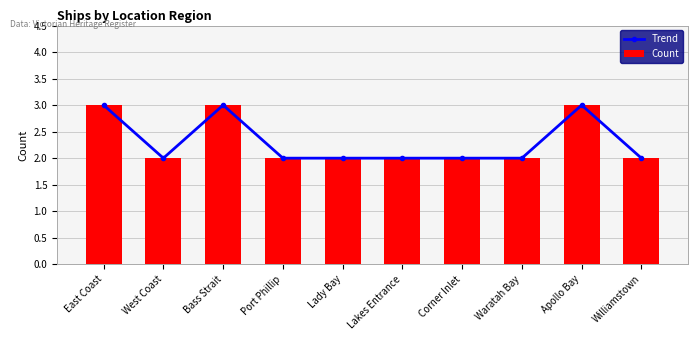

What is the lowest value of the Trend series?

2